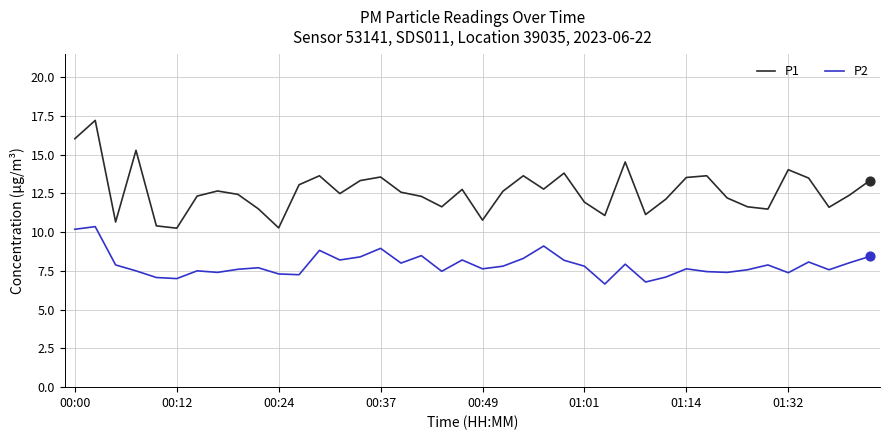

At how many categories does at least one series exceed 15?

3